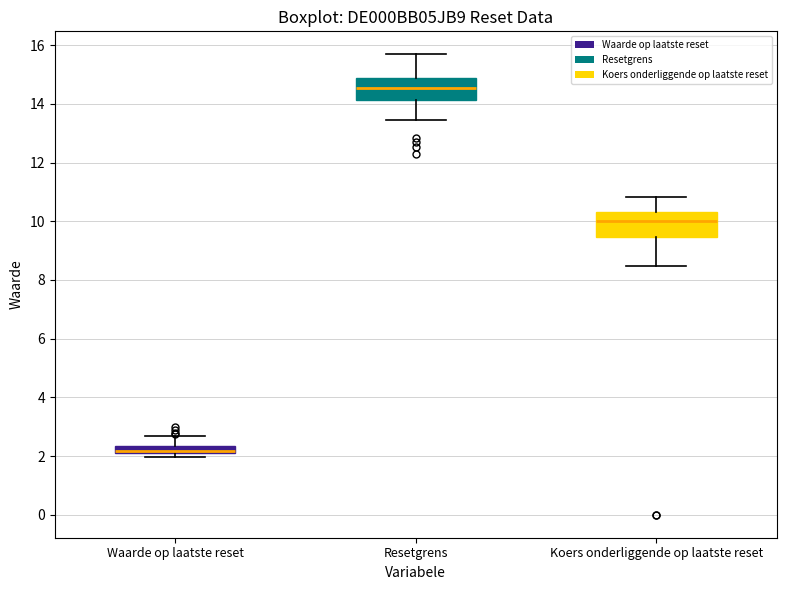

Which box's median line is the lowest?

Waarde op laatste reset